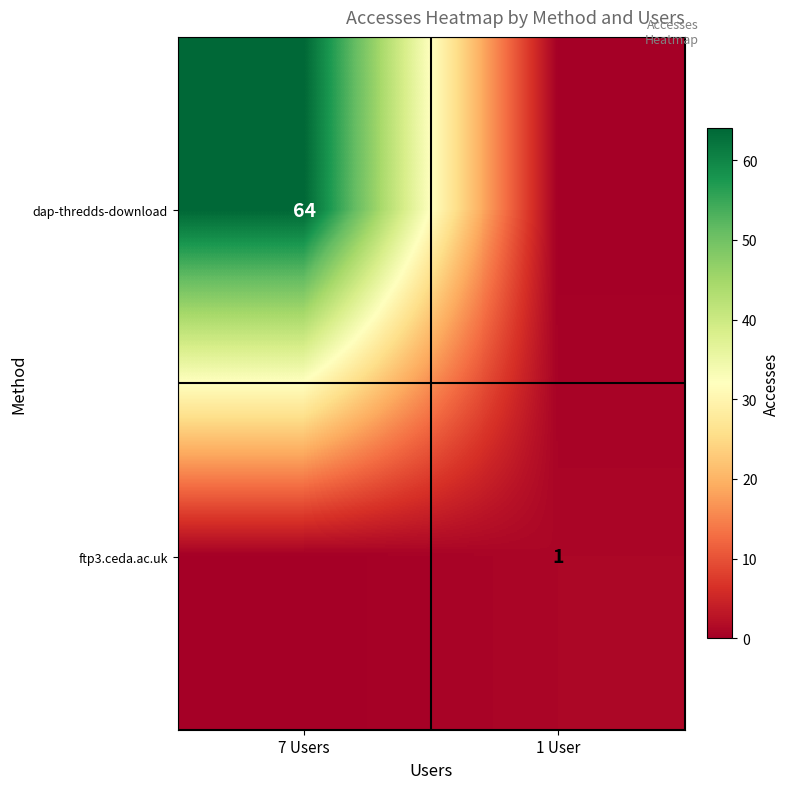

At which category does the chart reach its peak across all series?

7 Users